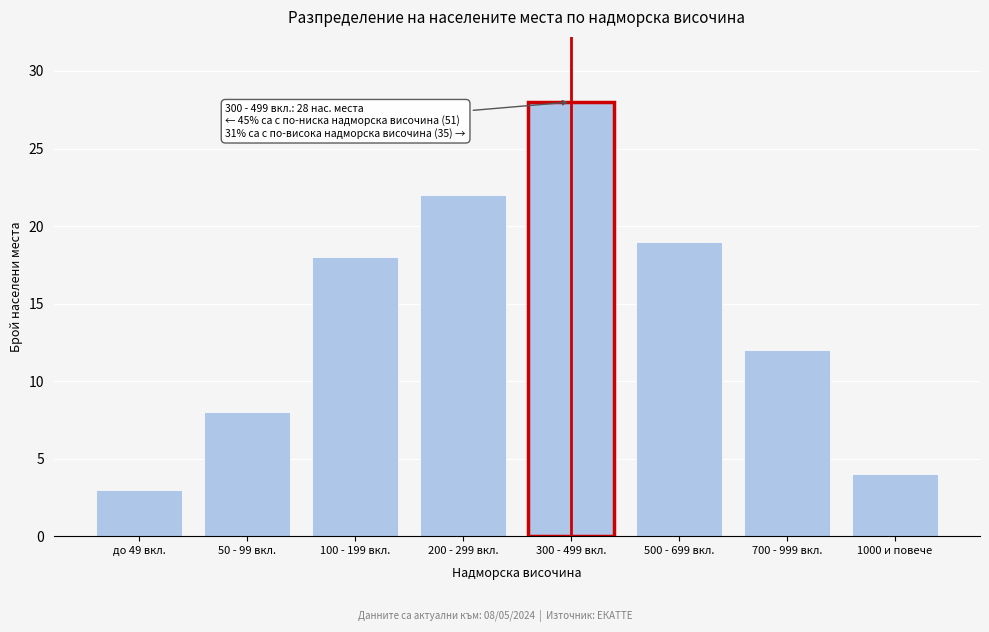

Reading left to right, what are all the values shown in this chart?

3	8	18	22	28	19	12	4